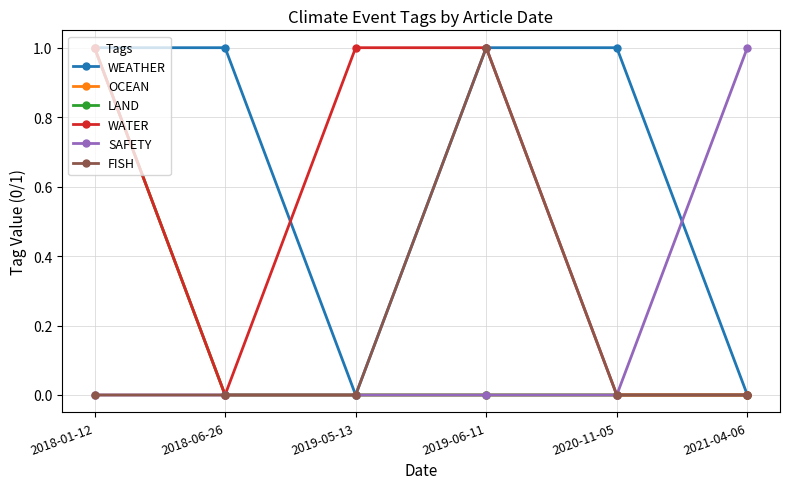

True or false: WATER and FISH cross at least once.

False